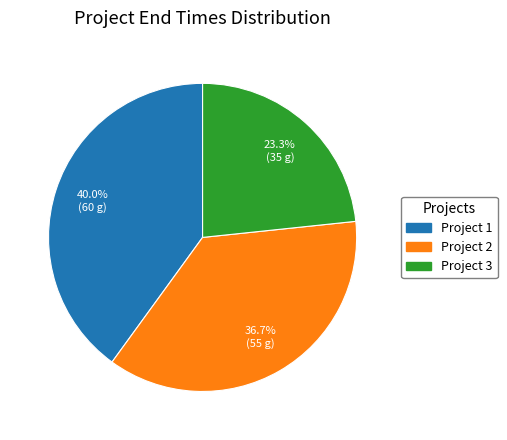

Which category has the smallest portion of the pie?

Project 3